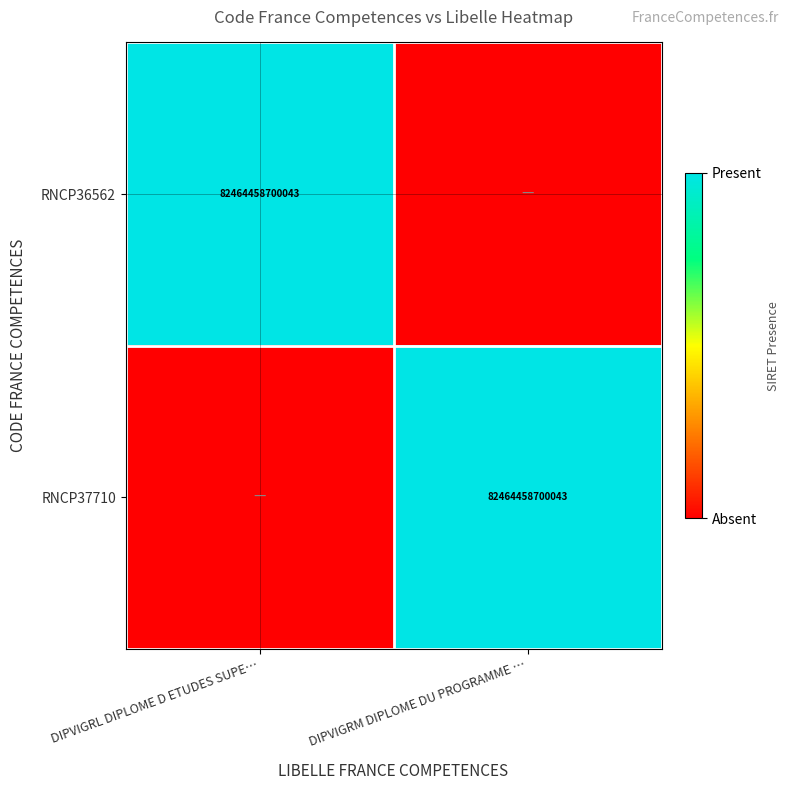

Is it true that RNCP37710 equals 121285815010263 at DIPVIGRM DIPLOME DU PROGRAMME …?

False